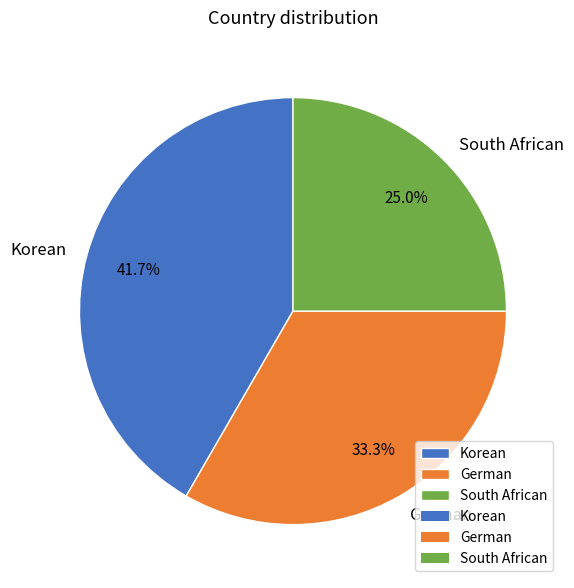

To the nearest percent, what portion does South African represent?

25%